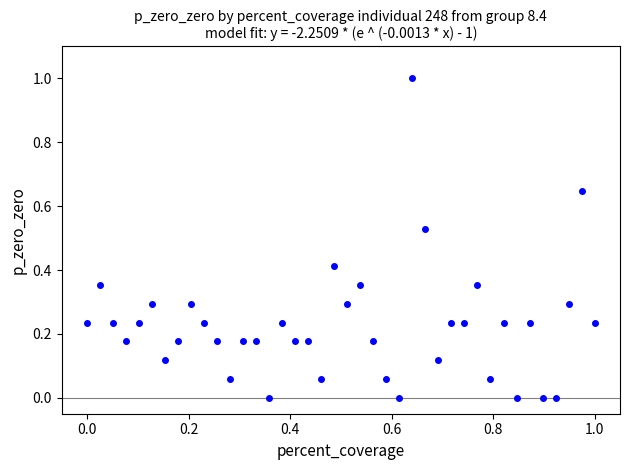

What is the range of X values (max minus min)?

1.0